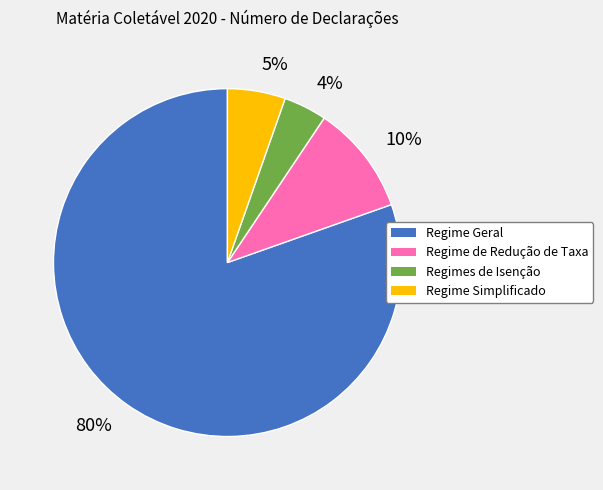

The 5% slice represents 5% of the pie. True or false?

True